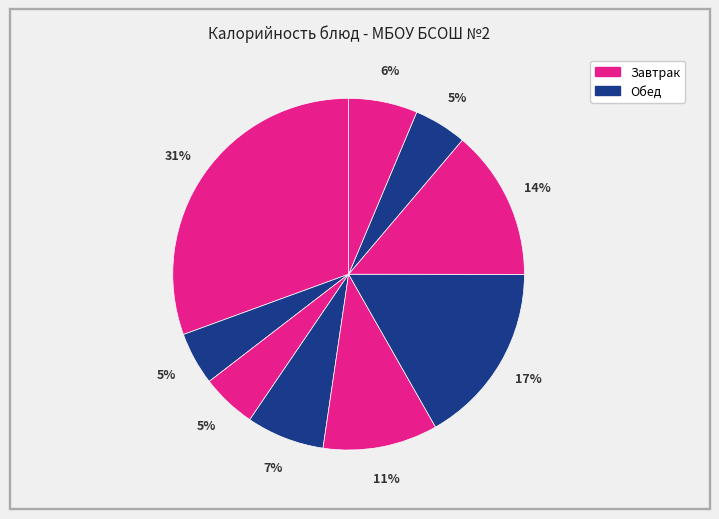

Count the number of slices in the pie.

9